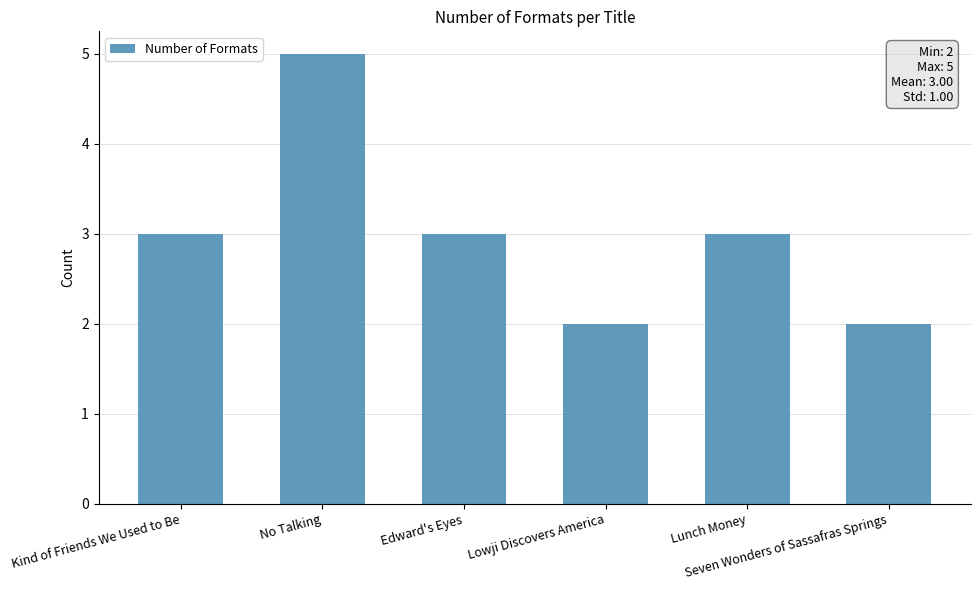

How many distinct data groups are displayed?

1